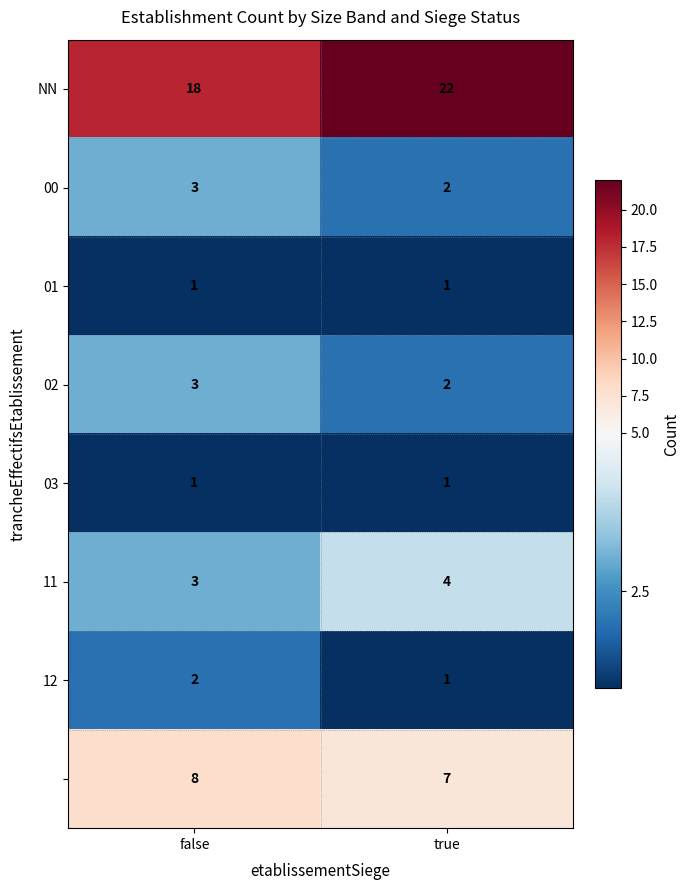

What is the maximum value shown in the chart?

22